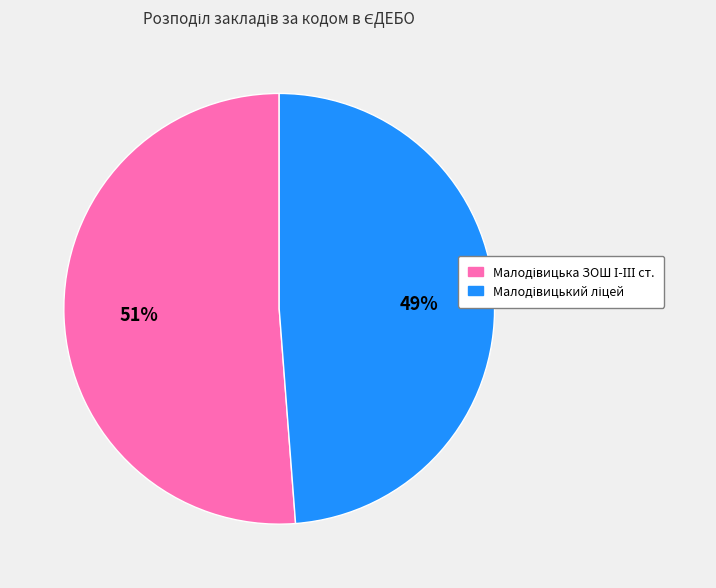

How many segments does this pie chart have?

2